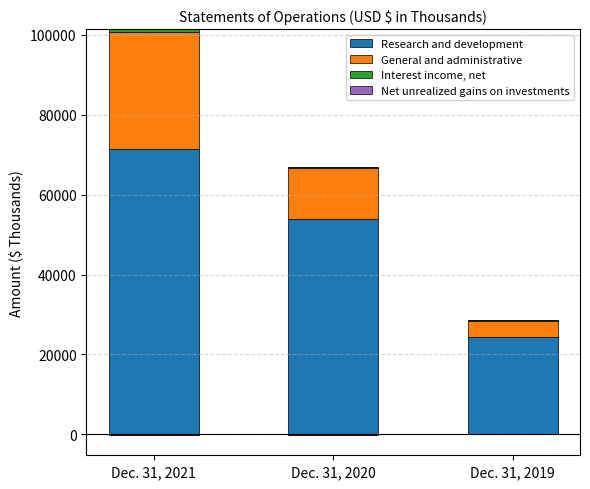

At how many categories does at least one series exceed 59910?

1